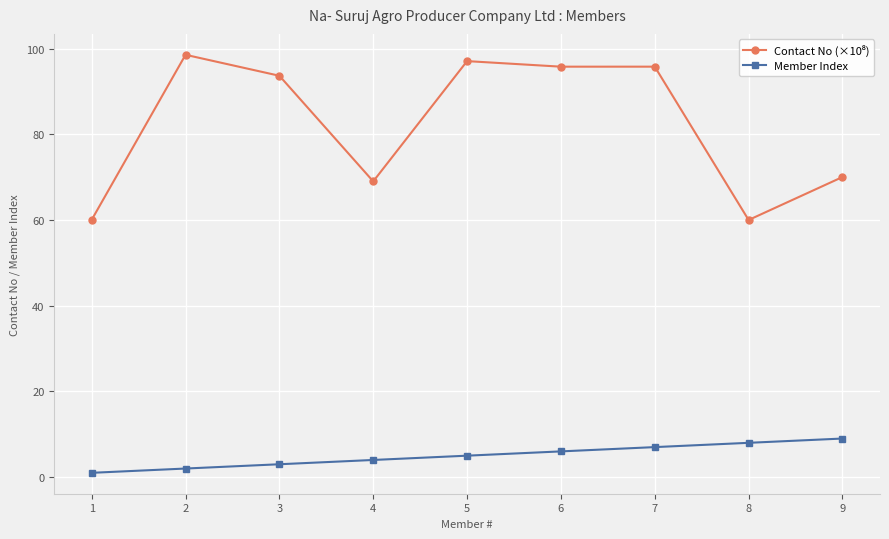

Does the chart have visible grid lines?

Yes